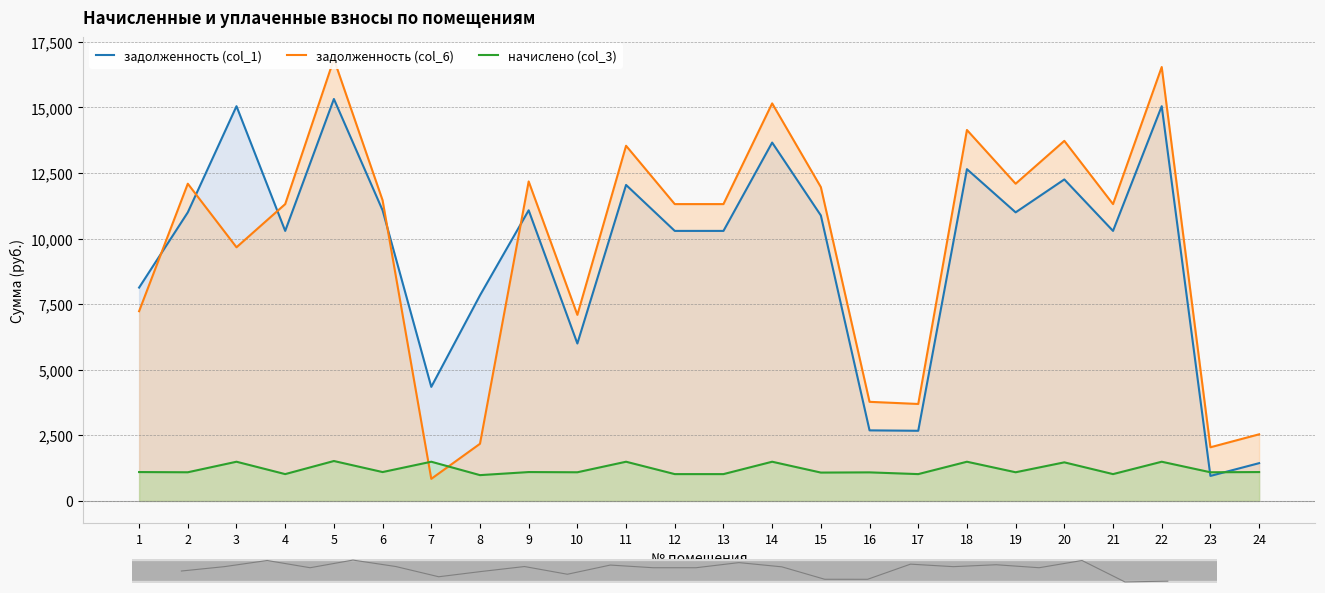

How many data points does each series have?

24